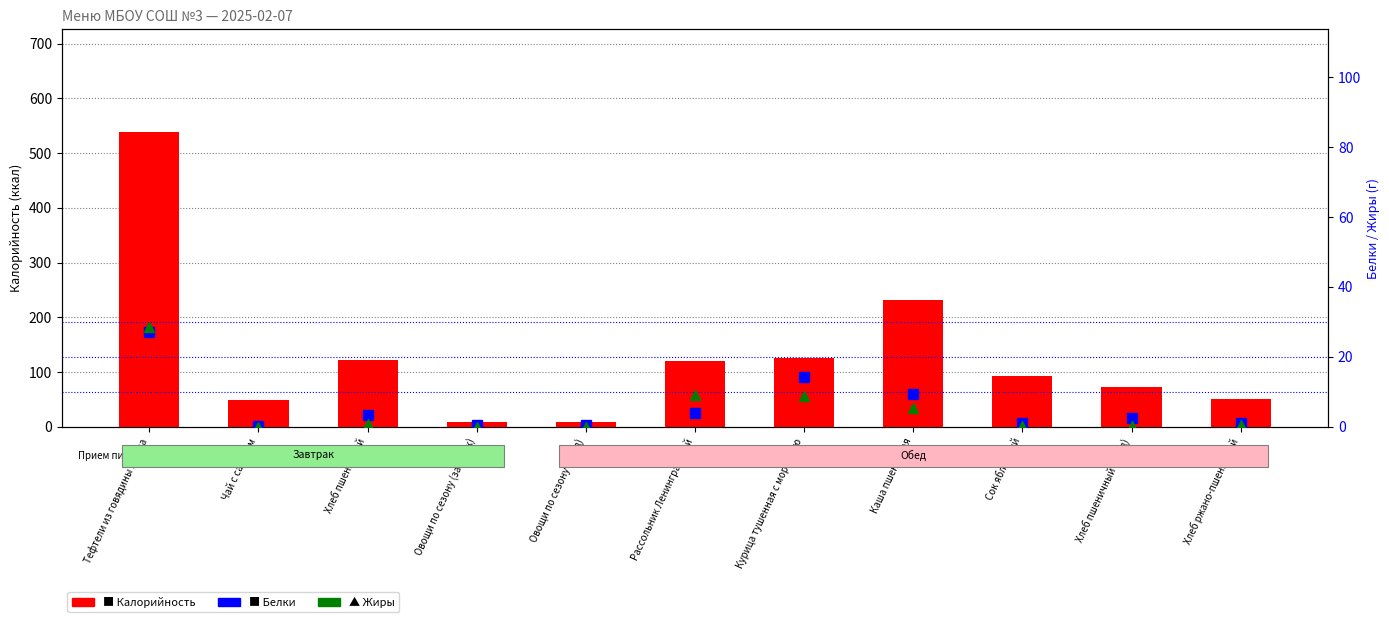

Which series has the widest spread of values?

Калорийность